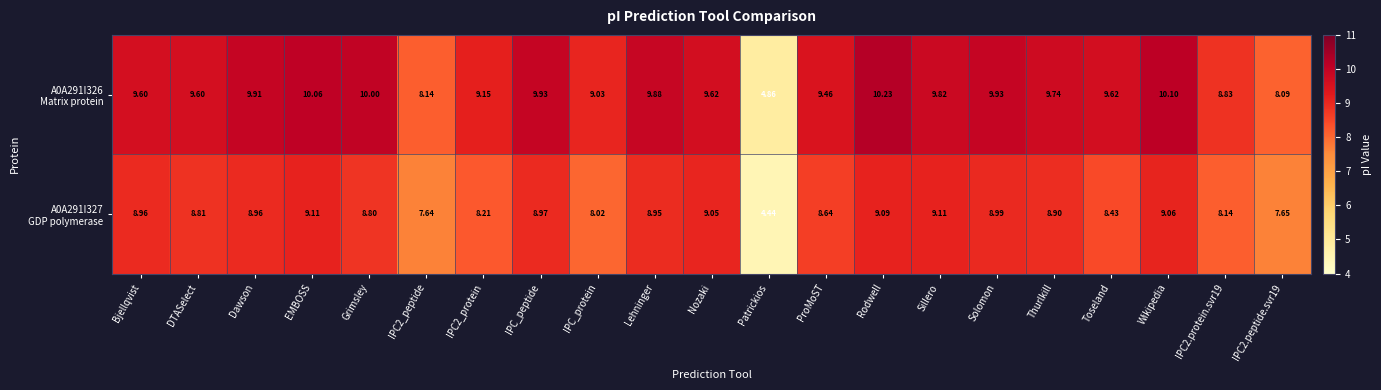

What is the difference between the highest and lowest values at IPC2.protein.svr19?

0.7